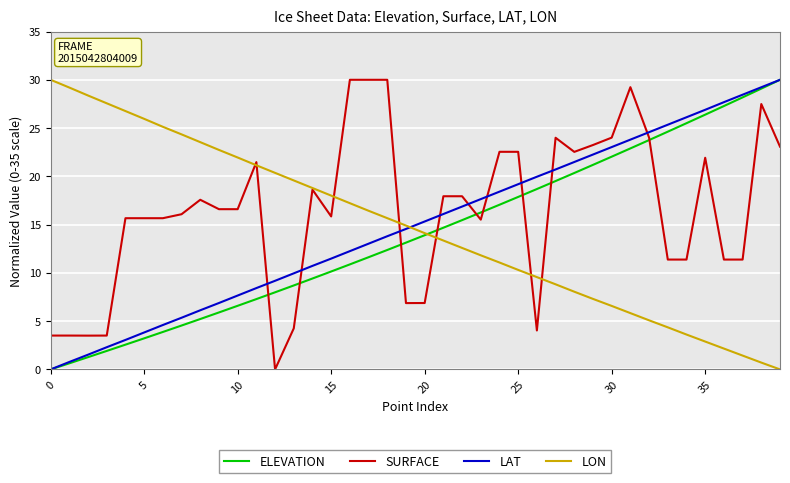

Count the number of categories in the chart.

40